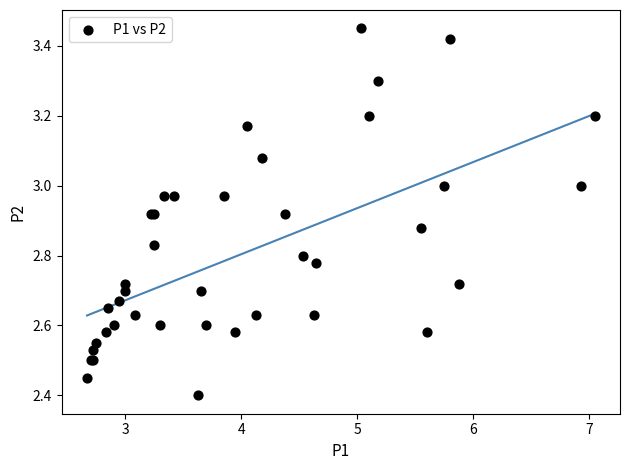

What Y value in the scatter plot is closest to 2?

2.4